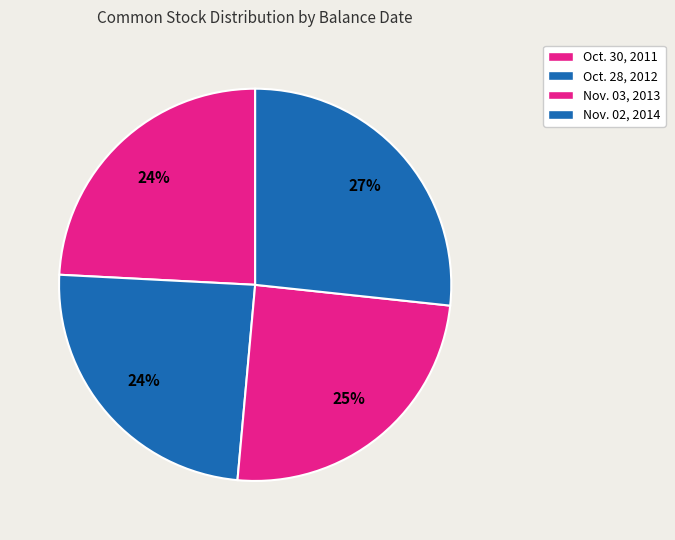

Rank the categories by value from lowest to highest.

Oct. 30, 2011, Oct. 28, 2012, Nov. 03, 2013, Nov. 02, 2014